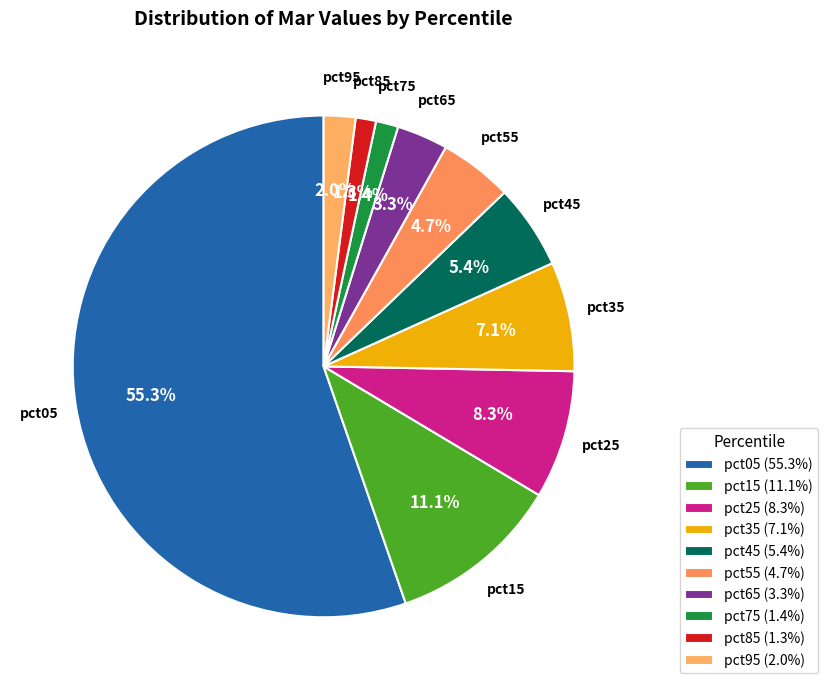

Between pct25 and pct55, which is larger?

pct25